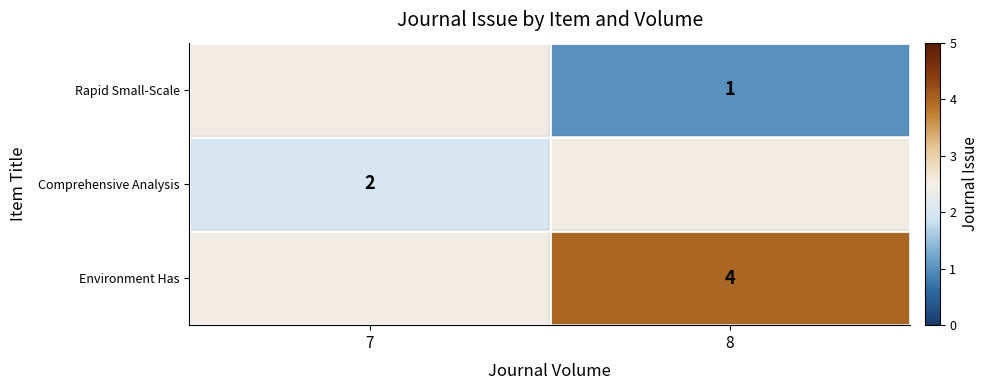

Is it true that Comprehensive Analysis equals 1 at 7?

False